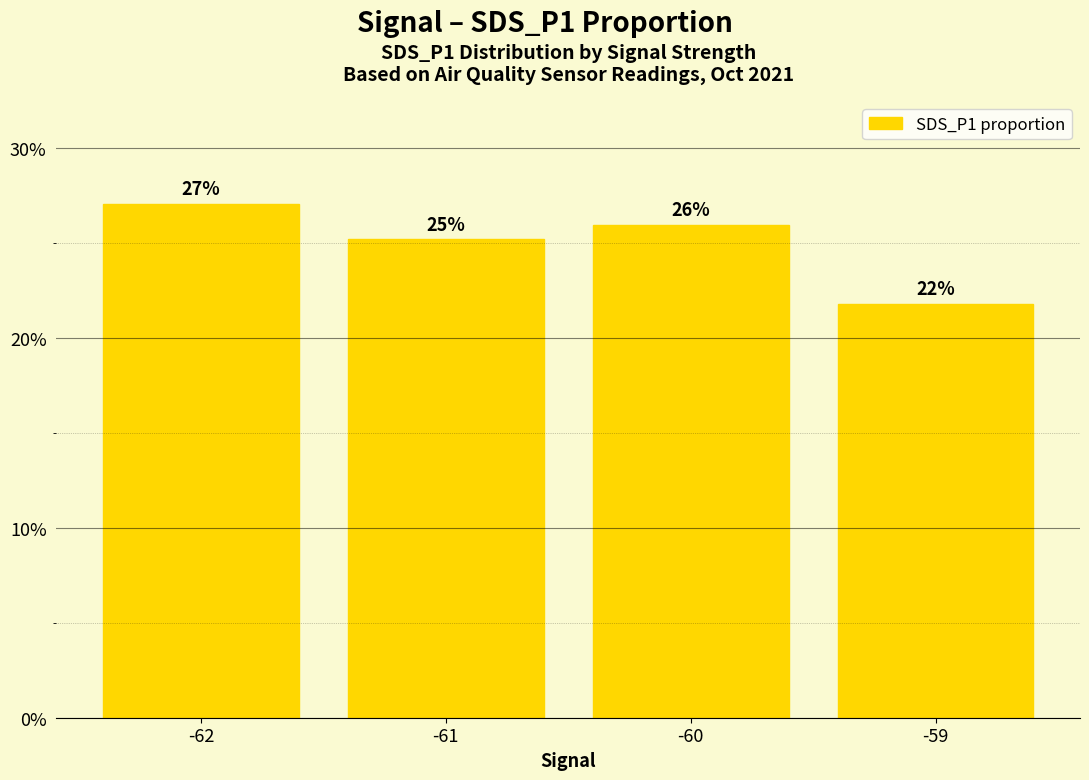

Does the chart contain stacked bars?

No